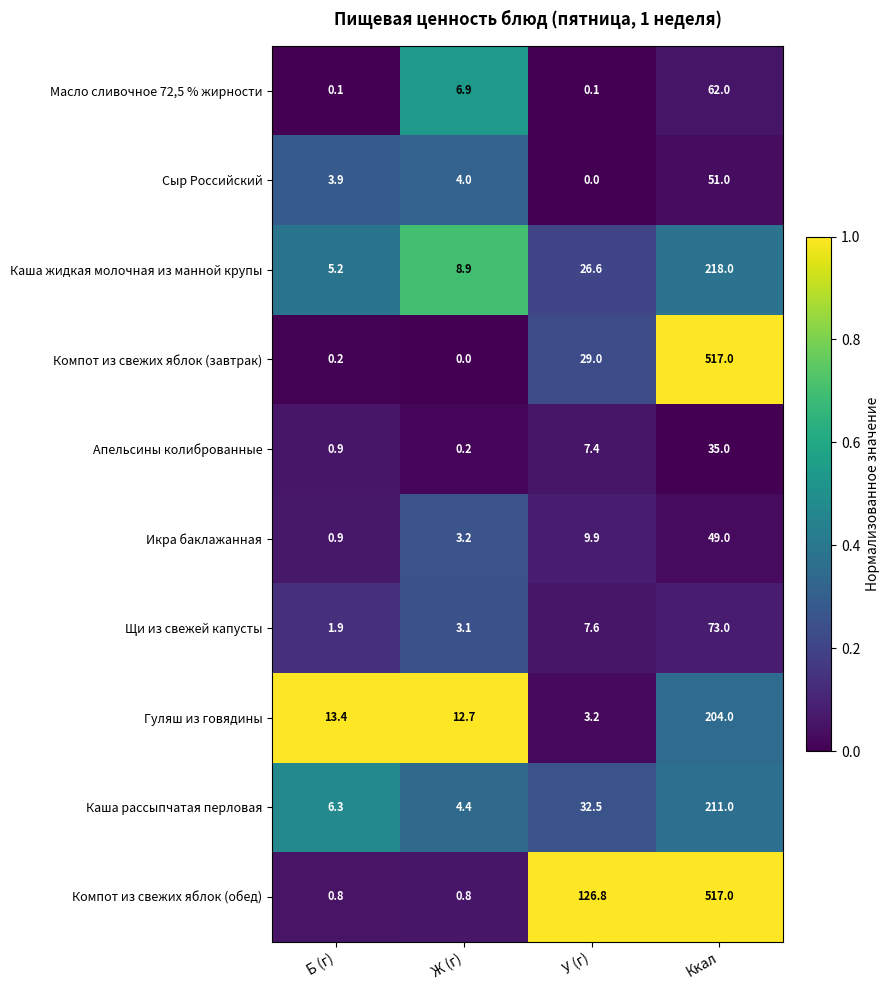

Which label corresponds to the largest value in the chart?

Ккал